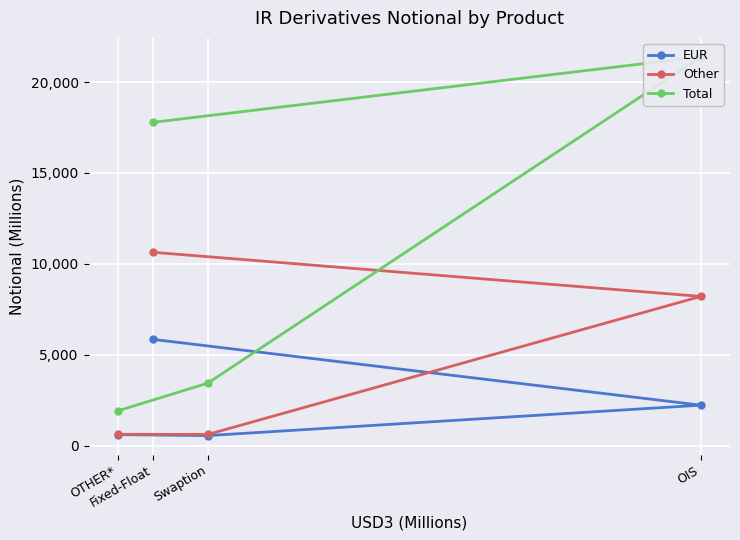

Is it true that Other equals 616 at Swaption?

True